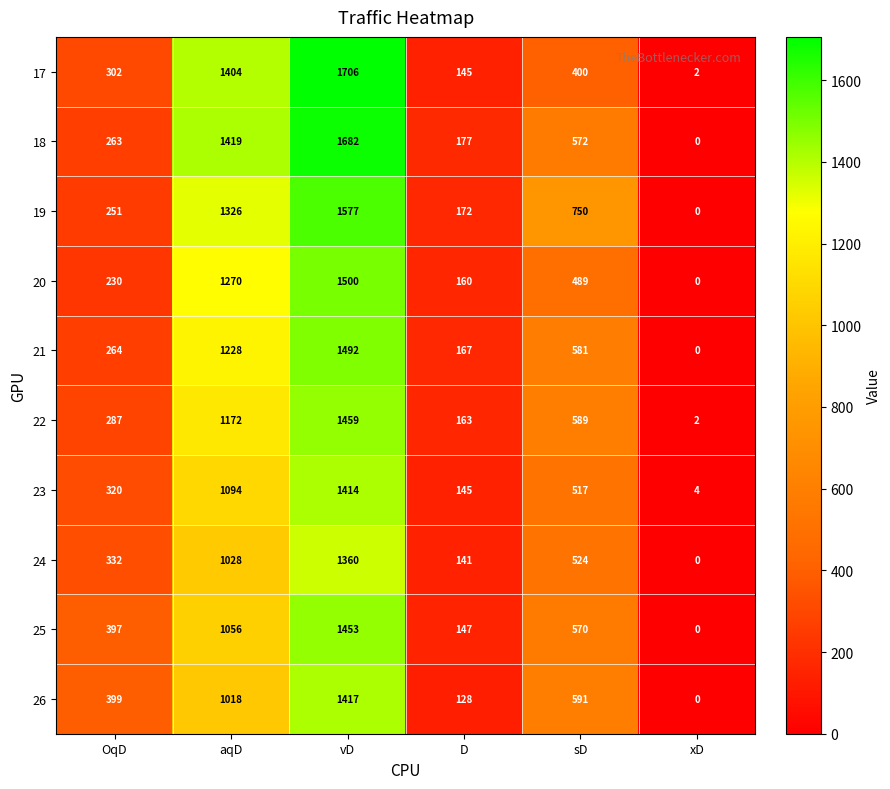

What is the difference between the 22 values at aqD and OqD?

885